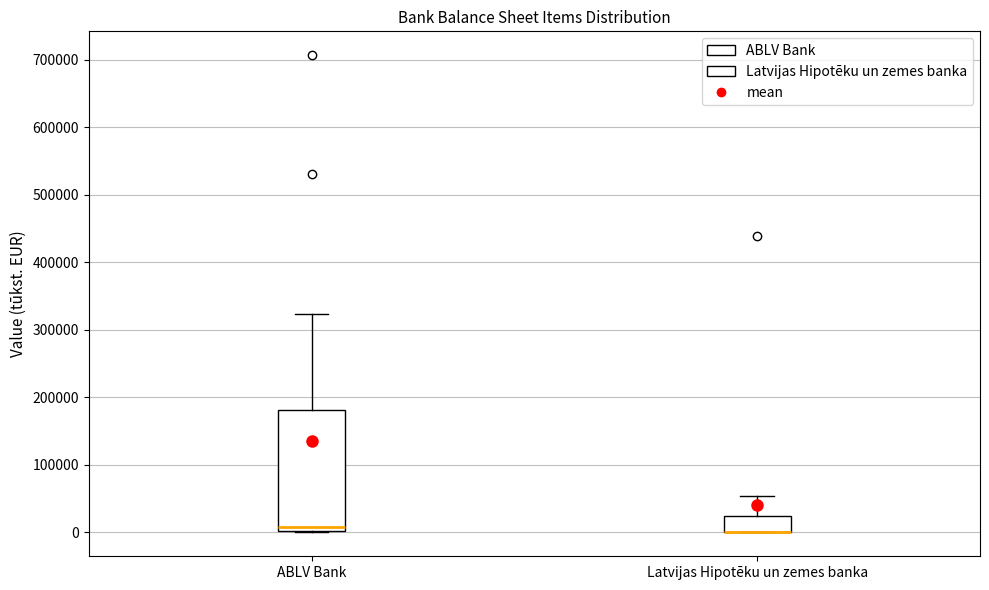

Where is the lower edge of the box for ABLV Bank on the y-axis? The values are not printed on the chart, so give them approximately, as read against the axis.

0